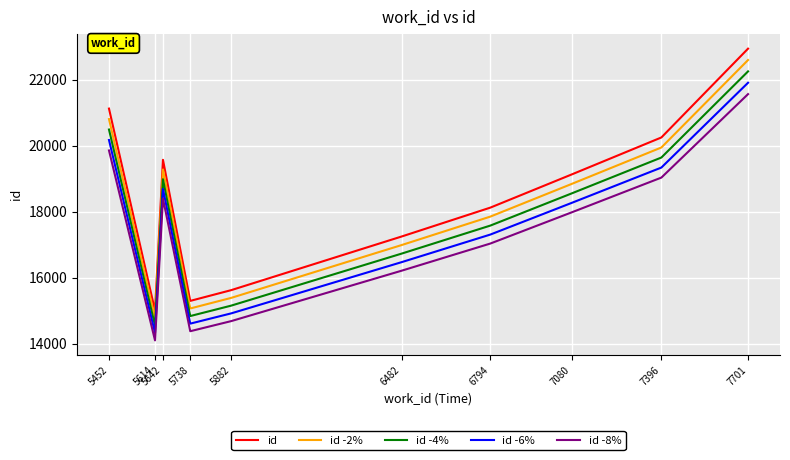

Which series has the largest total across all categories?

id